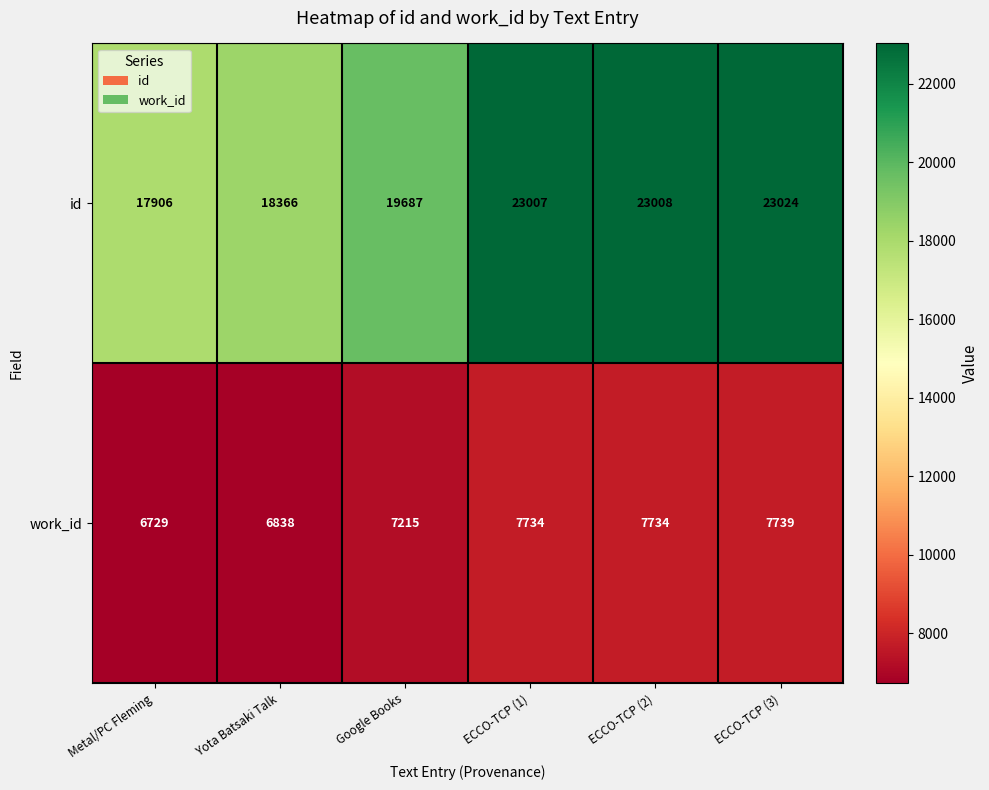

Reading left to right, transcribe all the data shown in this chart.

id: Metal/PC Fleming=17906	Yota Batsaki Talk=18366	Google Books=19687	ECCO-TCP (1)=23007	ECCO-TCP (2)=23008	ECCO-TCP (3)=23024
work_id: Metal/PC Fleming=6729	Yota Batsaki Talk=6838	Google Books=7215	ECCO-TCP (1)=7734	ECCO-TCP (2)=7734	ECCO-TCP (3)=7739